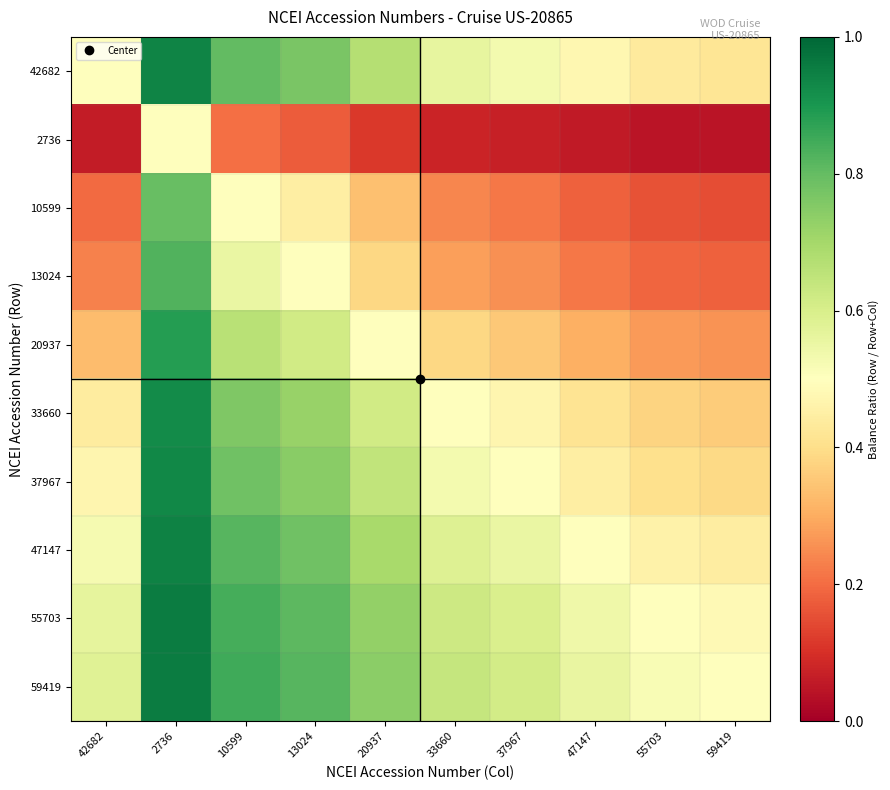

How many distinct data groups are displayed?

10